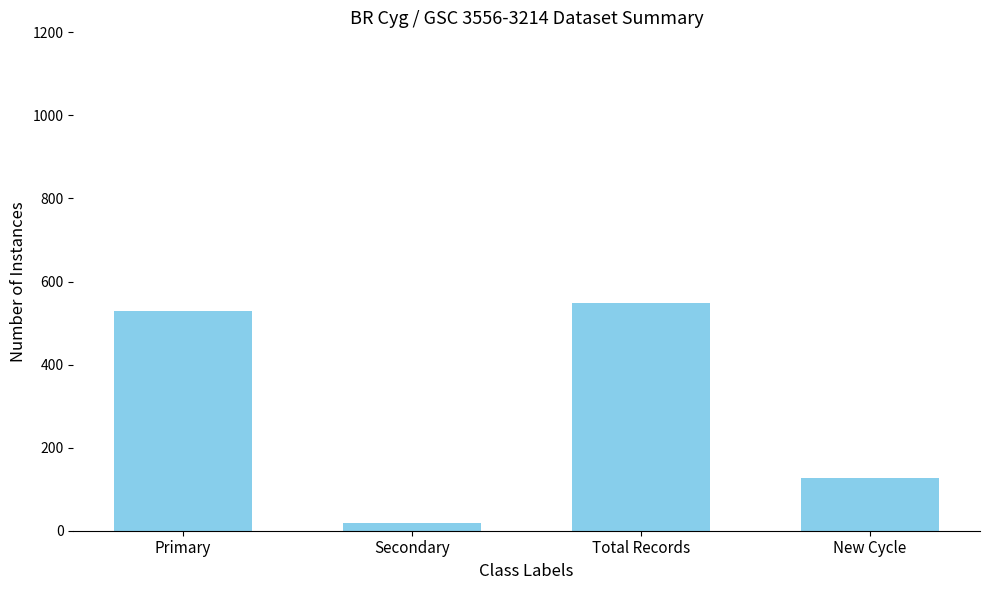

List the labels in order of value, smallest first.

Secondary, New Cycle, Primary, Total Records